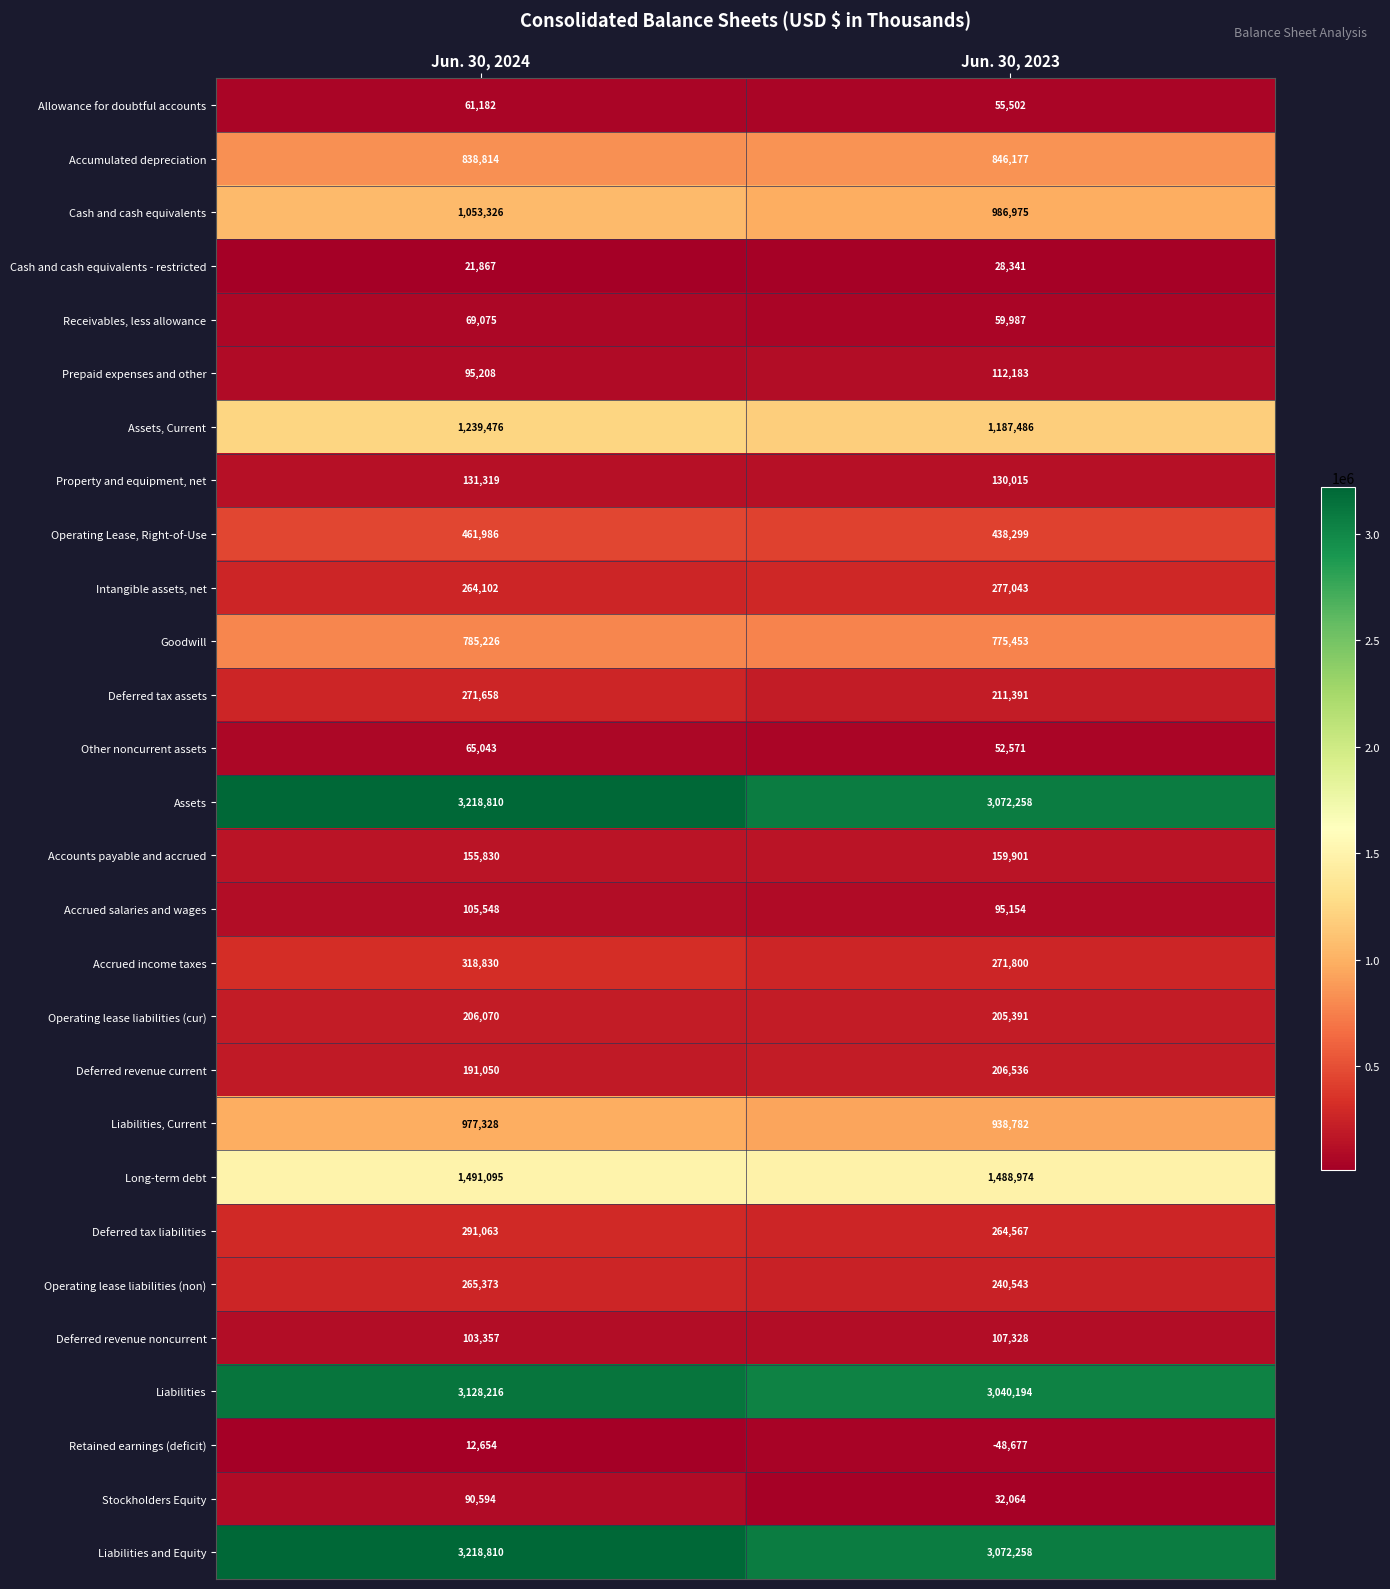

What is the difference between the Liabilities and Equity values at Jun. 30, 2024 and Jun. 30, 2023?

146552